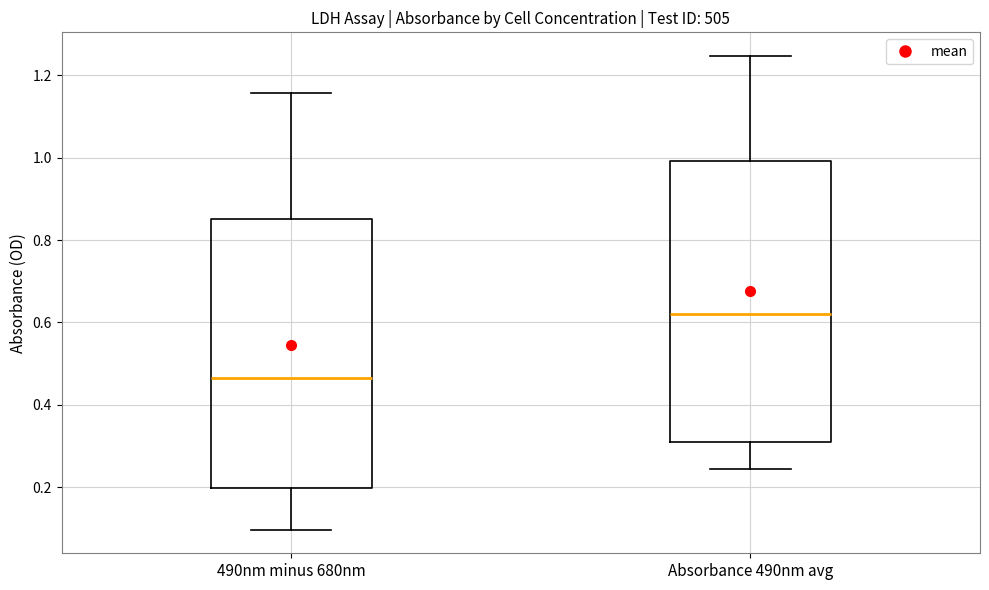

Reading left to right, transcribe this box plot: for each box, give where its median line is, the range the box spans, and where its two whiskers end, as read against the y-axis. The values are not printed on the chart, so give them approximately, as read against the axis.

490nm minus 680nm: median 0.46, box 0.20 to 0.86, whiskers 0.10 to 1.16
Absorbance 490nm avg: median 0.62, box 0.30 to 1.00, whiskers 0.24 to 1.24